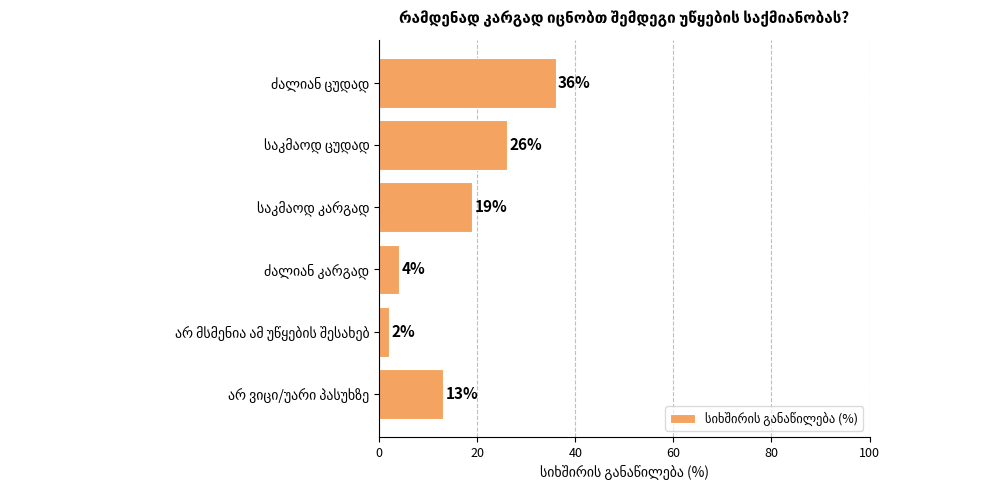

Reading bottom to top, list all the values displayed in this chart.

13	2	4	19	26	36